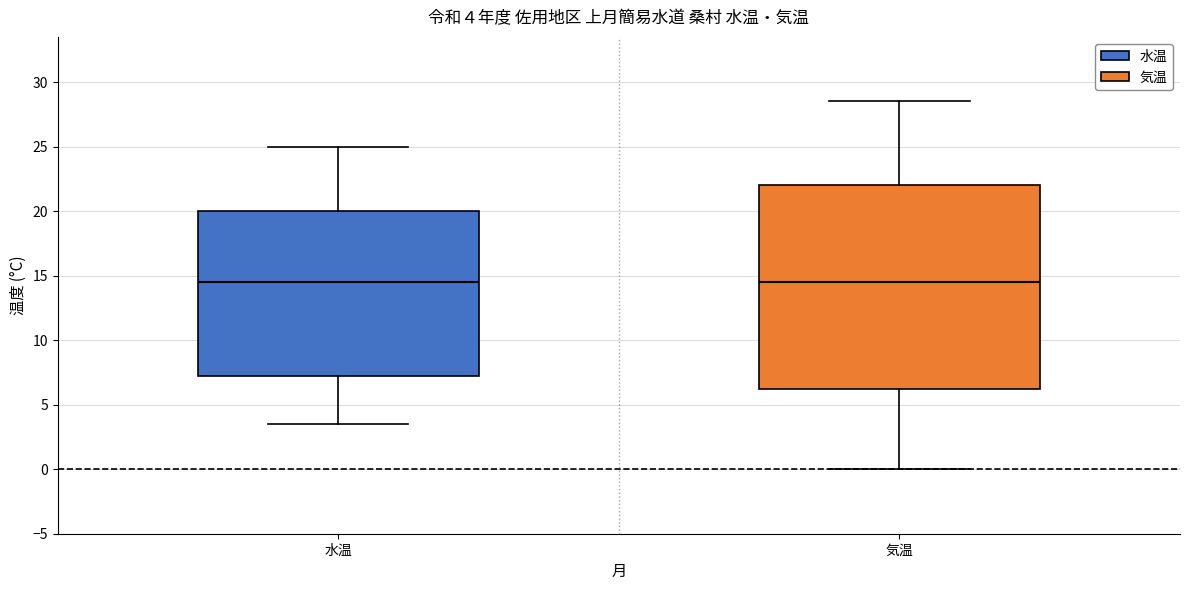

Comparing the boxes themselves (not the whiskers), which one is the tallest?

気温